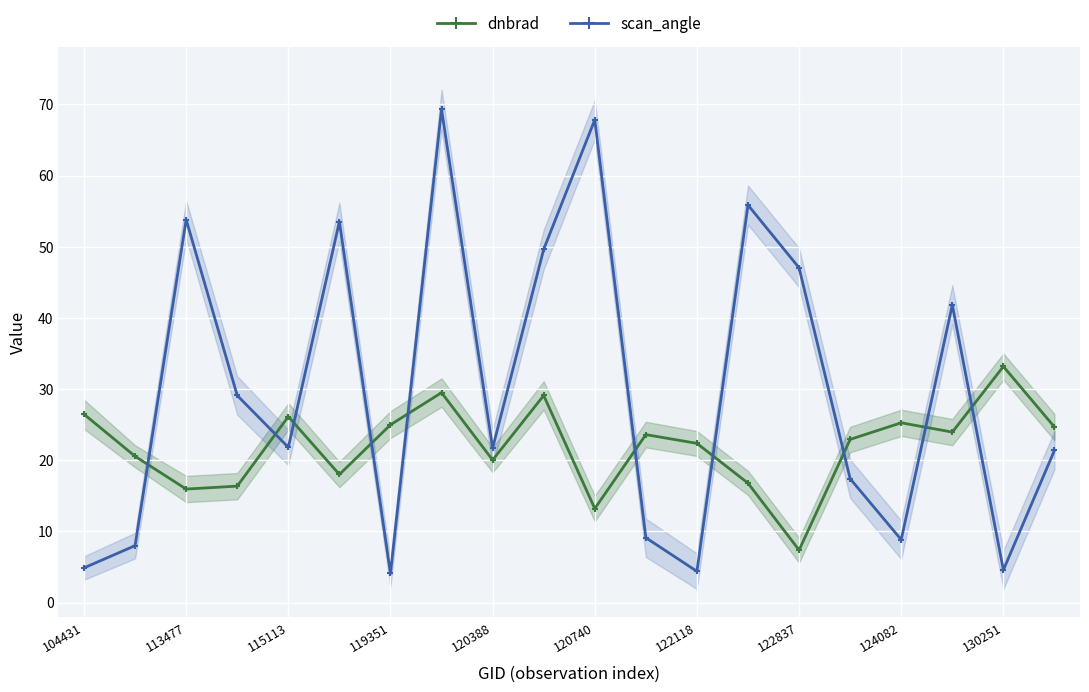

At 122837, list the series in order from largest to smallest.

scan_angle, dnbrad